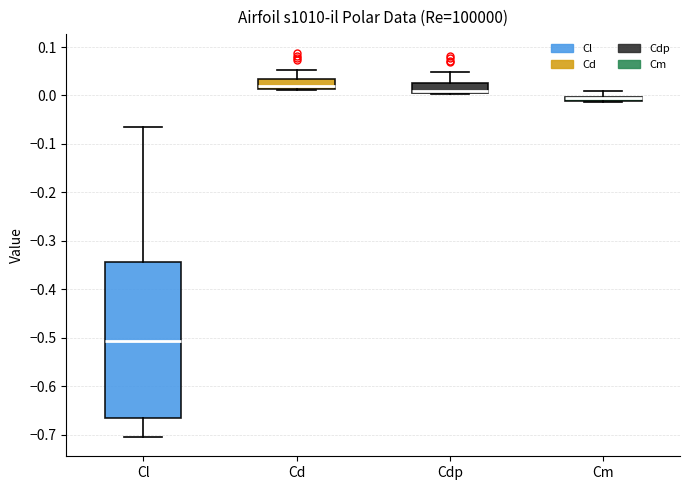

Where is the upper edge of the box for Cm on the y-axis? The values are not printed on the chart, so give them approximately, as read against the axis.

0.00